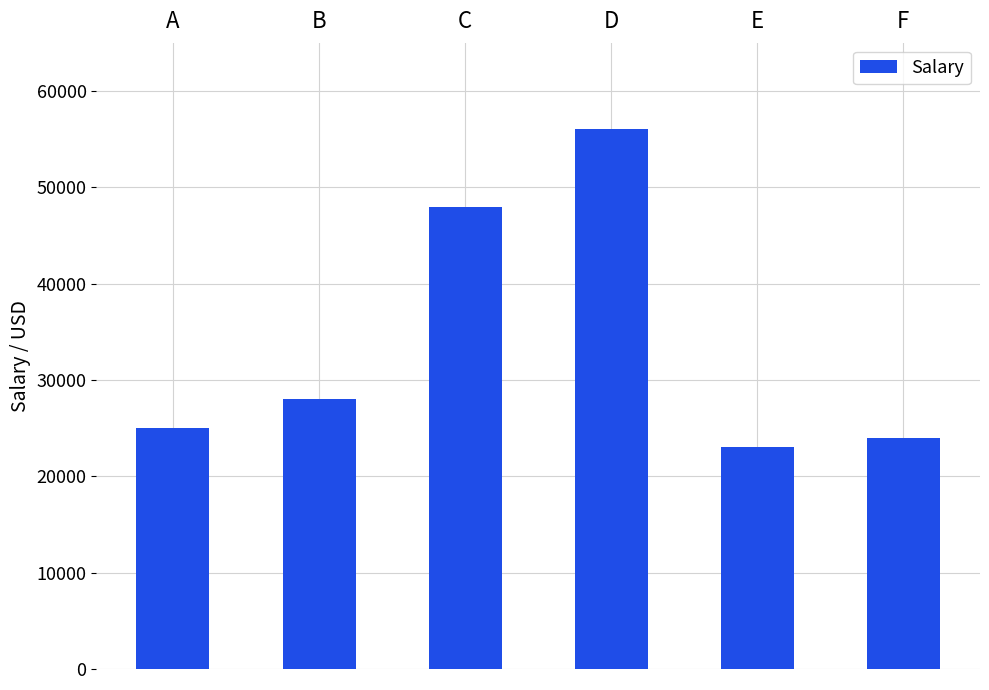

Does the chart contain stacked bars?

No